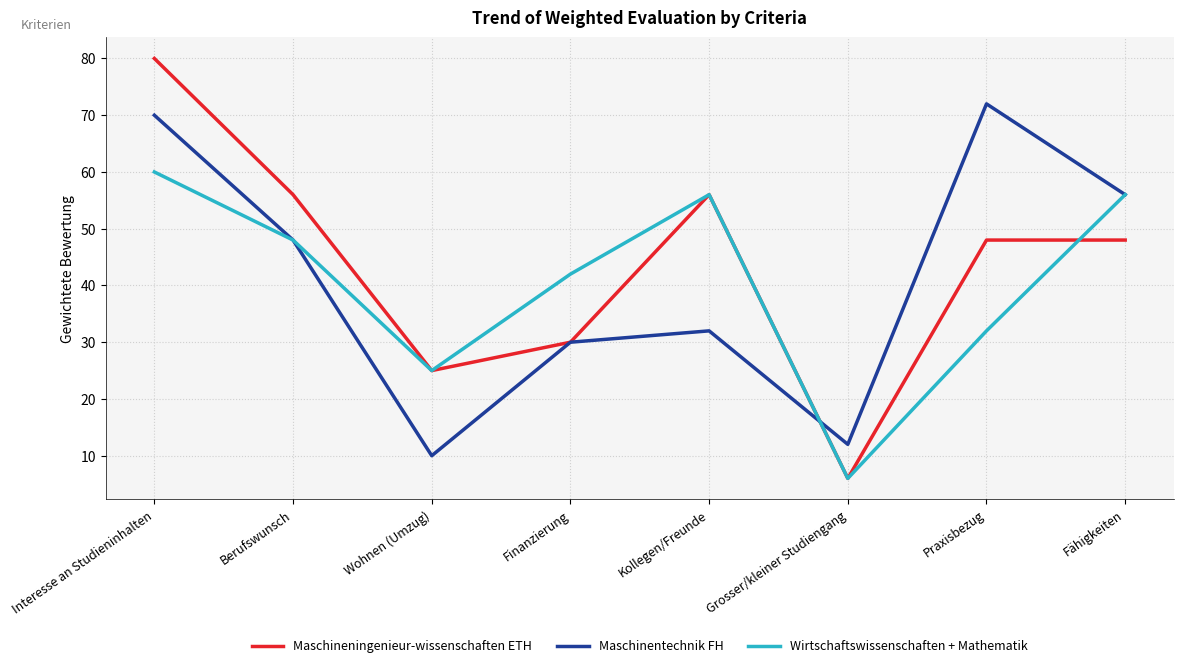

What position from the right is Berufswunsch?

7